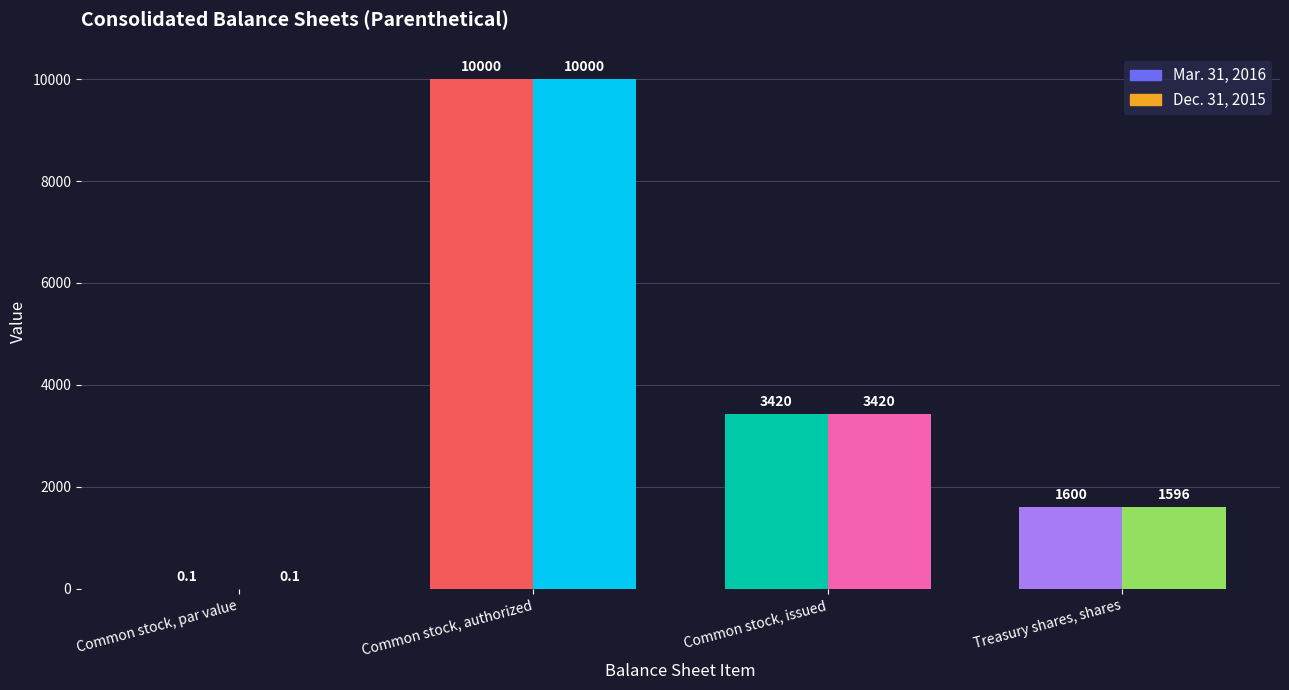

Reading left to right, what are all the values shown in this chart?

Mar. 31, 2016: 0.1	10000.0	3420.0	1600.0
Dec. 31, 2015: 0.1	10000.0	3420.0	1596.0